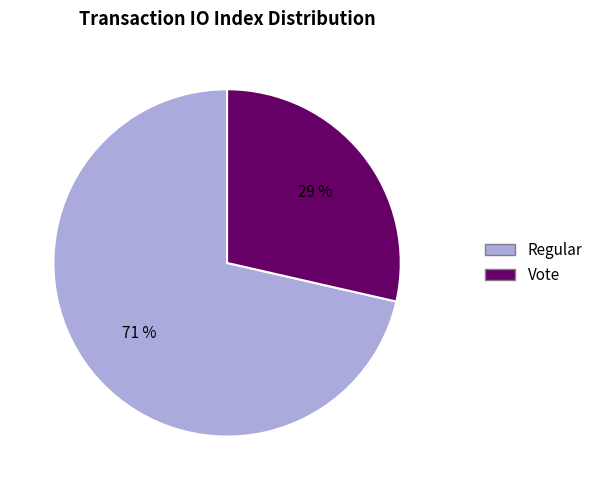

To the nearest percent, what is the average slice percentage?

50%